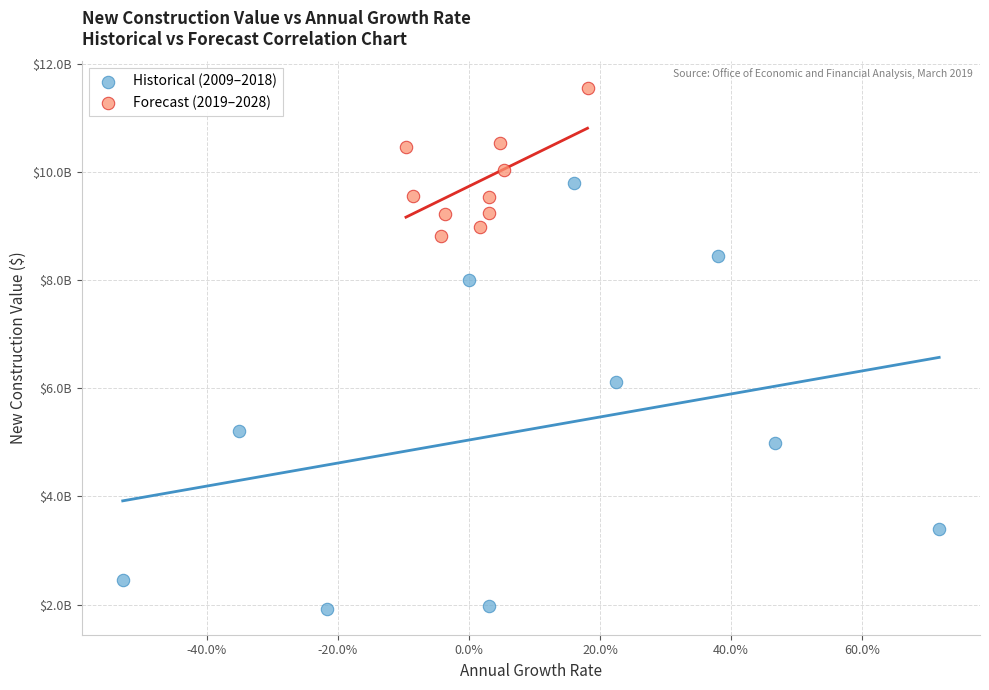

Which series reaches the minimum Y coordinate?

Historical (2009–2018)